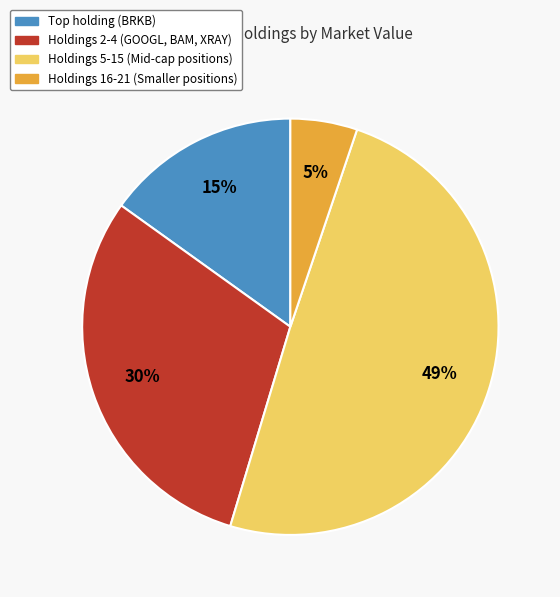

Does any single category account for the majority?

No